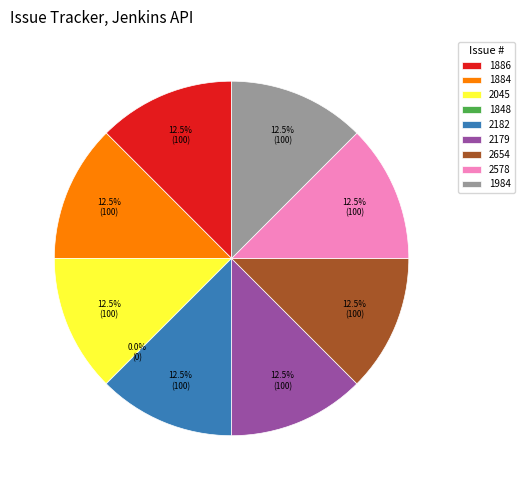

Between 2654 and 2578, which is larger?

2654